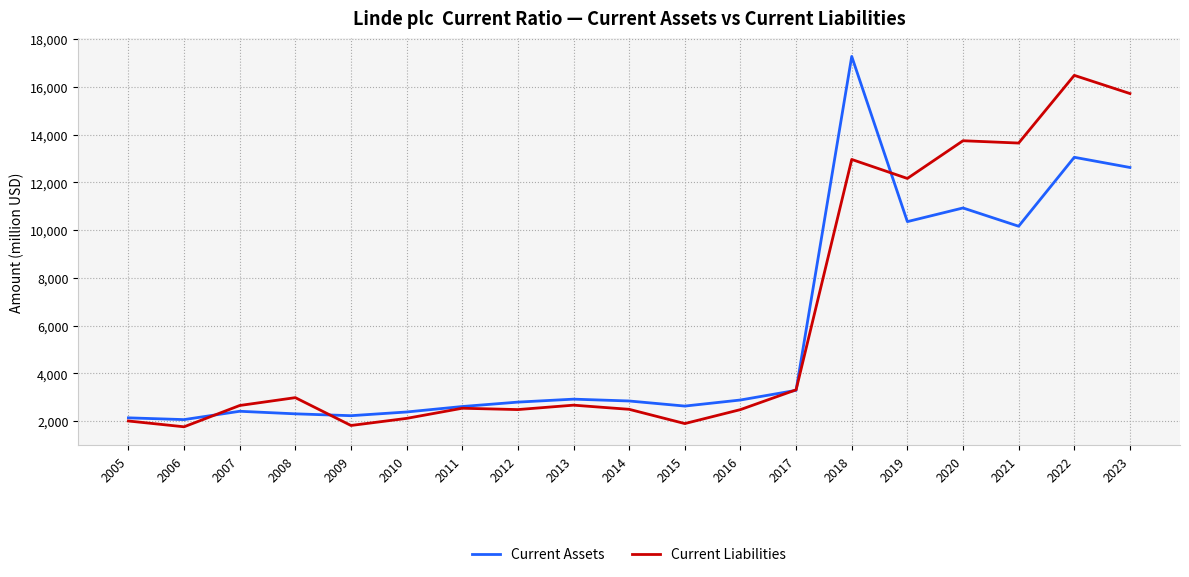

How many series are shown in this chart?

2